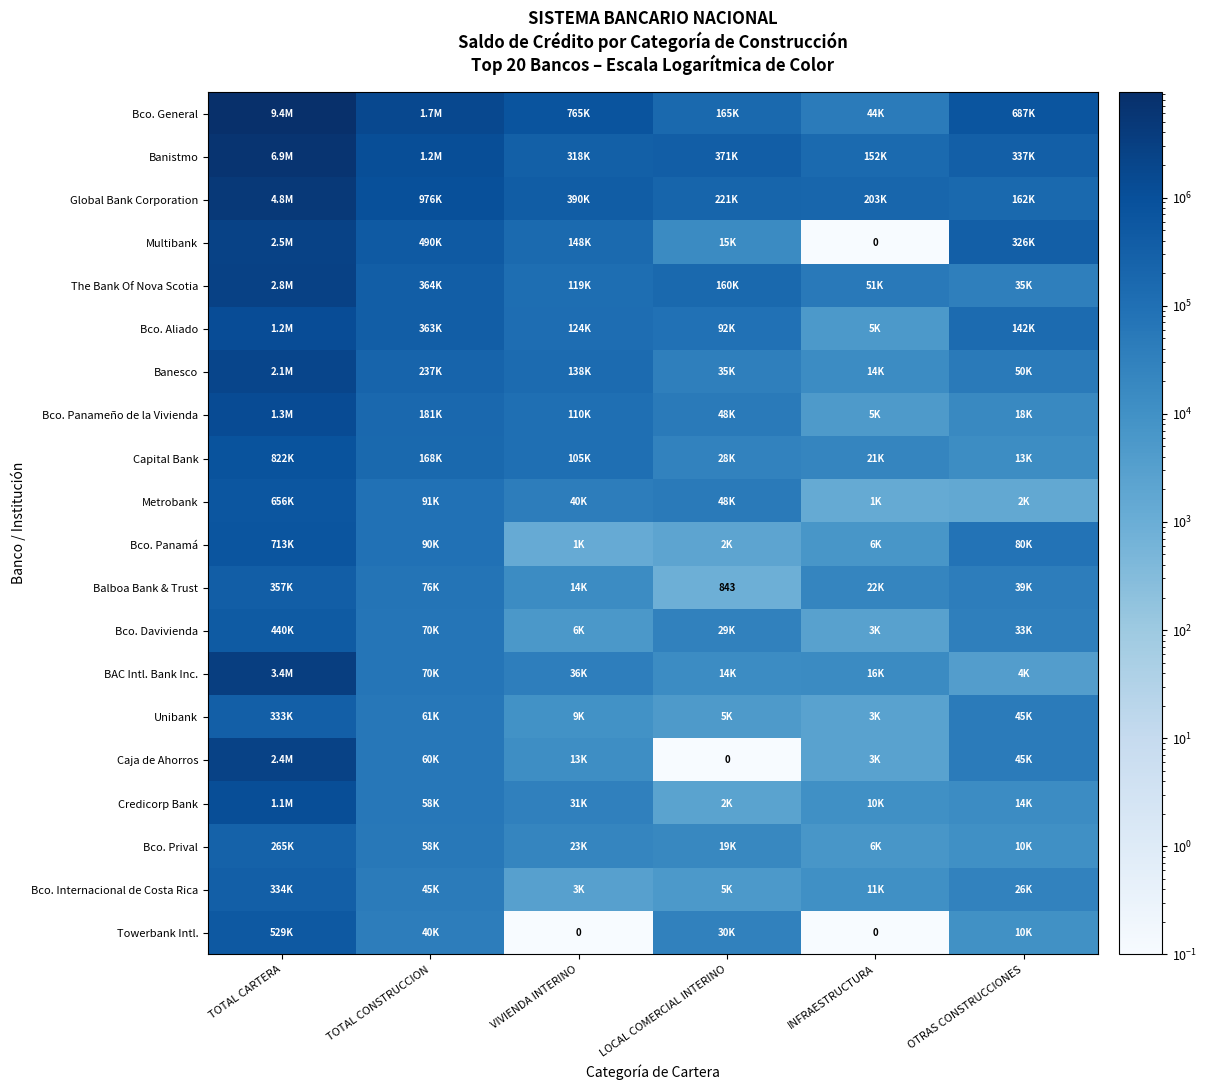

Is it true that Unibank equals 44554.2 at OTRAS CONSTRUCCIONES?

True